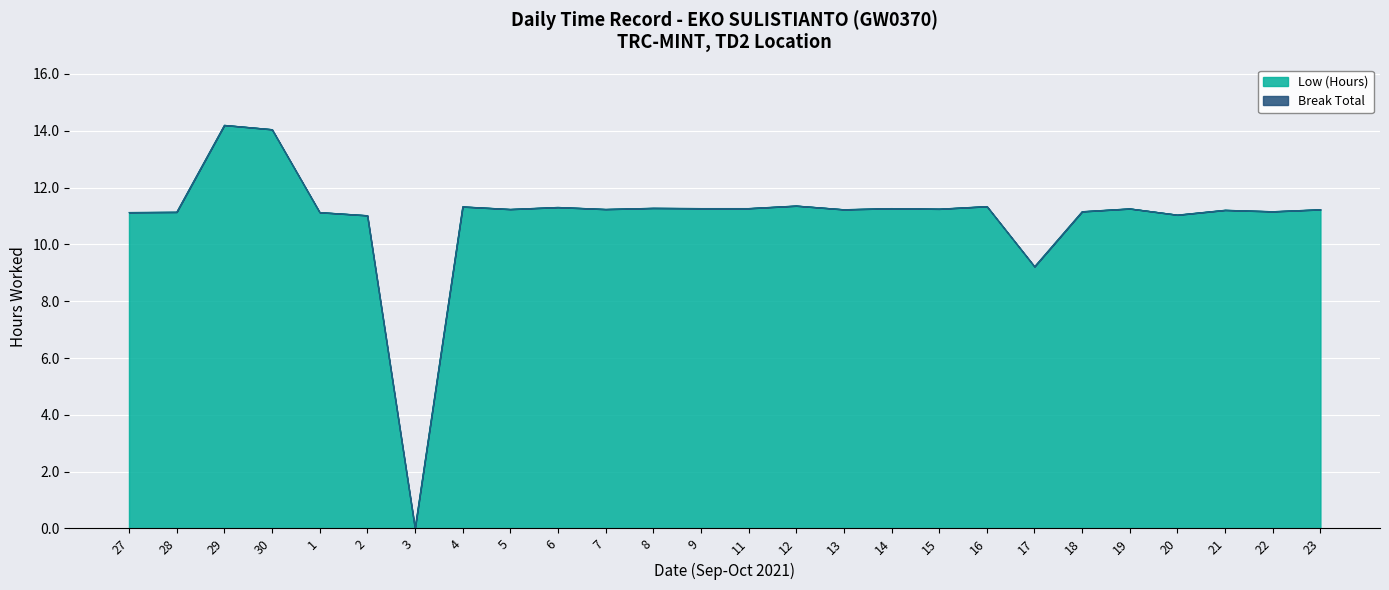

Rank the categories by value from lowest to highest.

3, 17, 2, 20, 27, 1, 28, 18, 22, 21, 13, 23, 5, 7, 15, 19, 9, 11, 14, 8, 6, 4, 16, 12, 30, 29